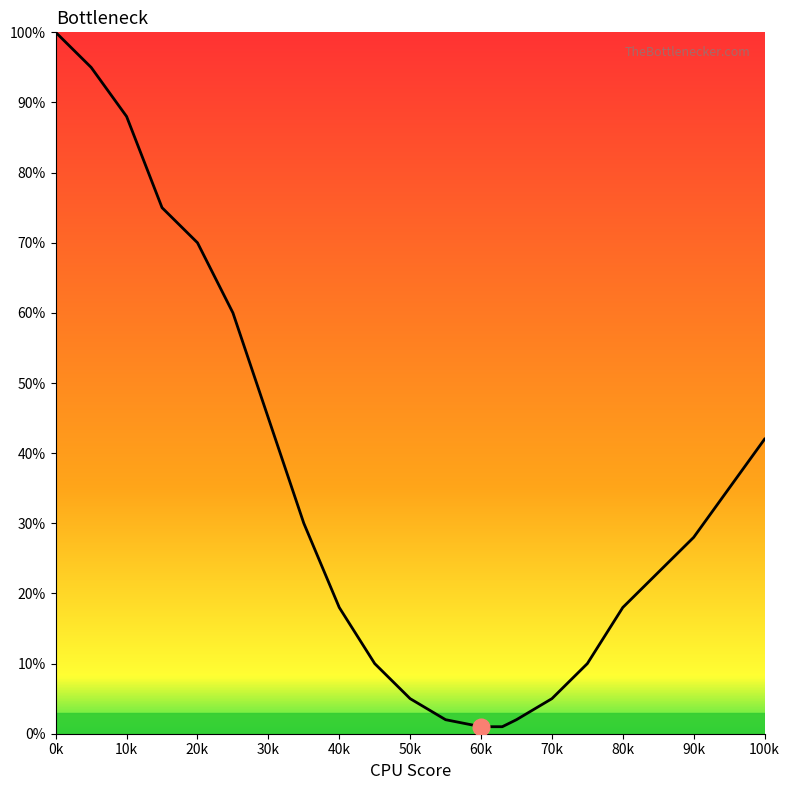

At which label does the data first exceed 28?

0k